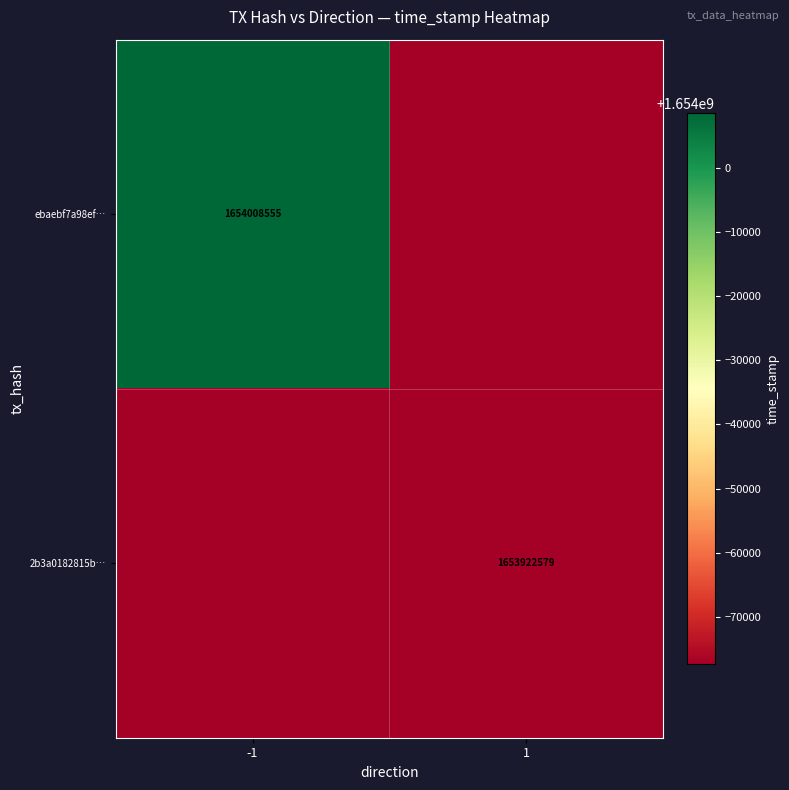

The value of 2b3a0182815b… at 1 is 2269257029. True or false?

False